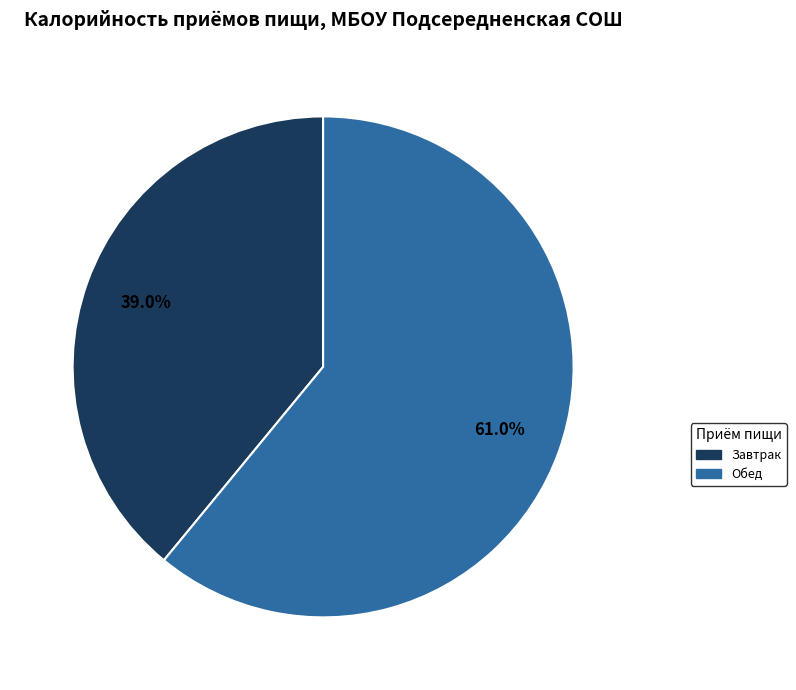

To the nearest percent, what is the average slice percentage?

50%